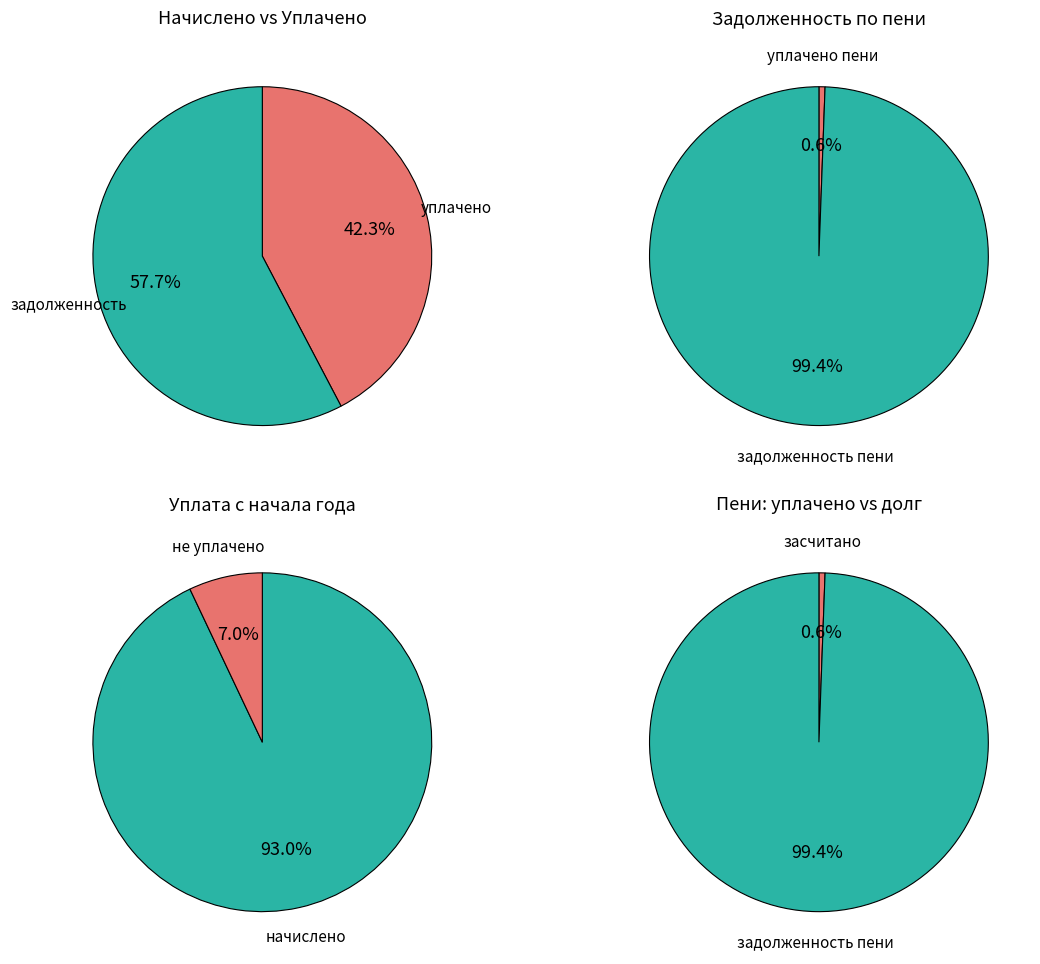

Is it true that 27 is 1% of the pie?

False